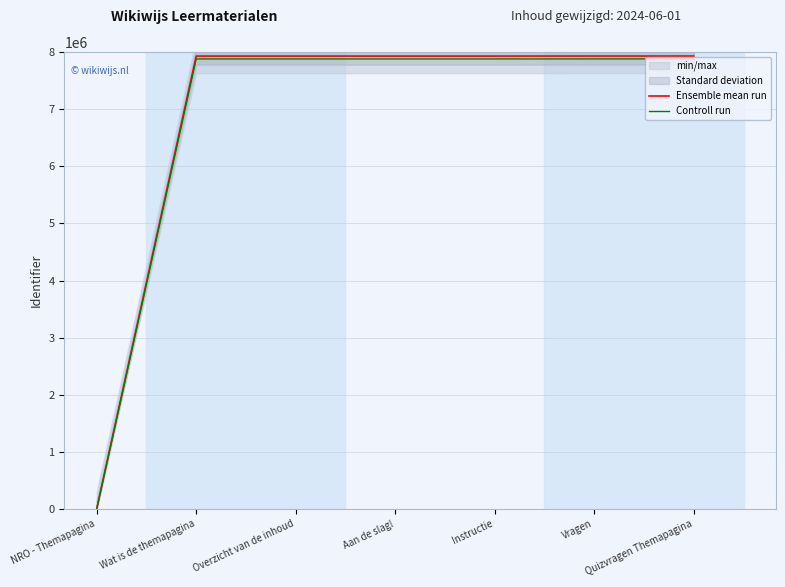

Rank the series at Vragen from highest to lowest value.

Ensemble mean run, Controll run